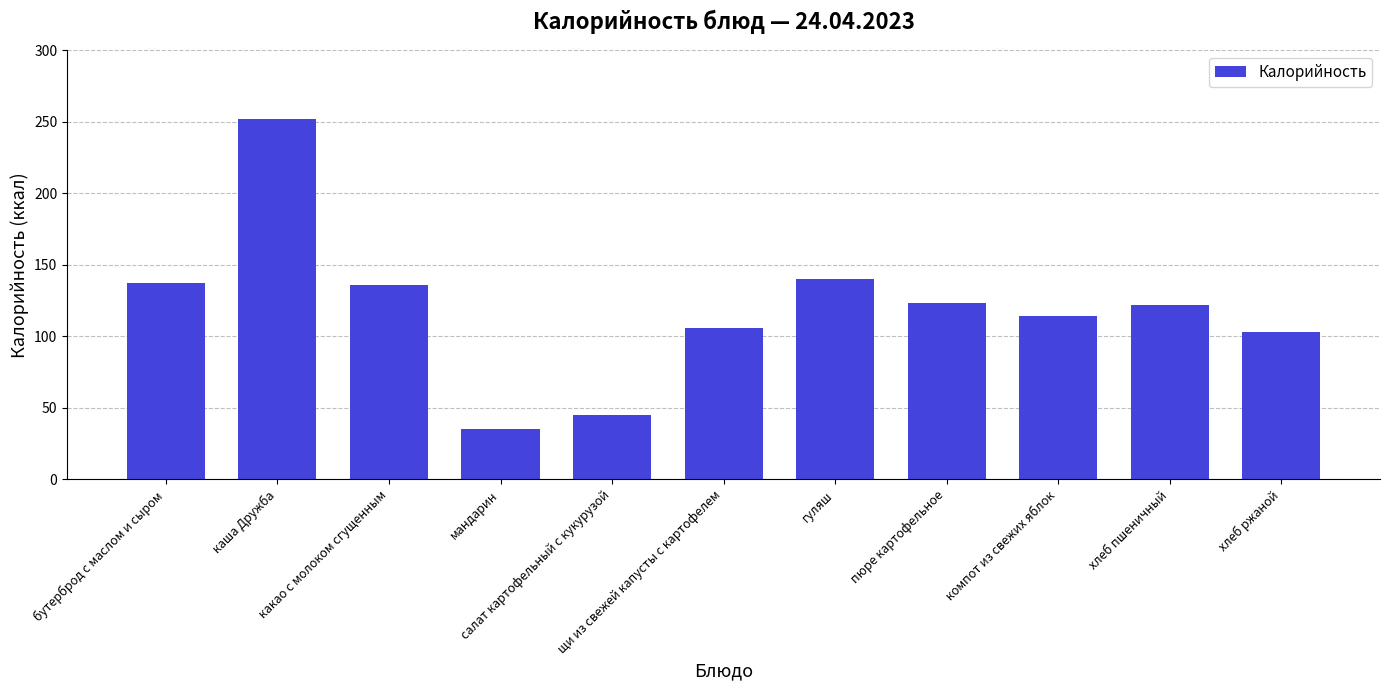

What position from the right is гуляш?

5